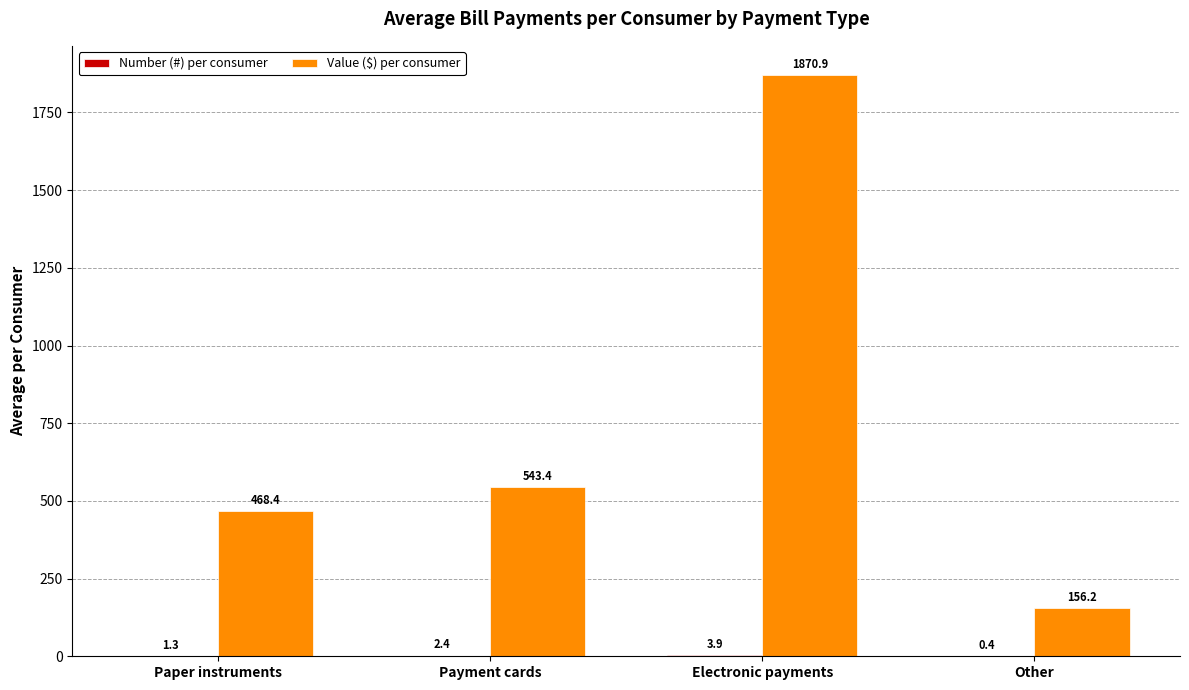

At which label is Value ($) per consumer closest to 1013?

Payment cards